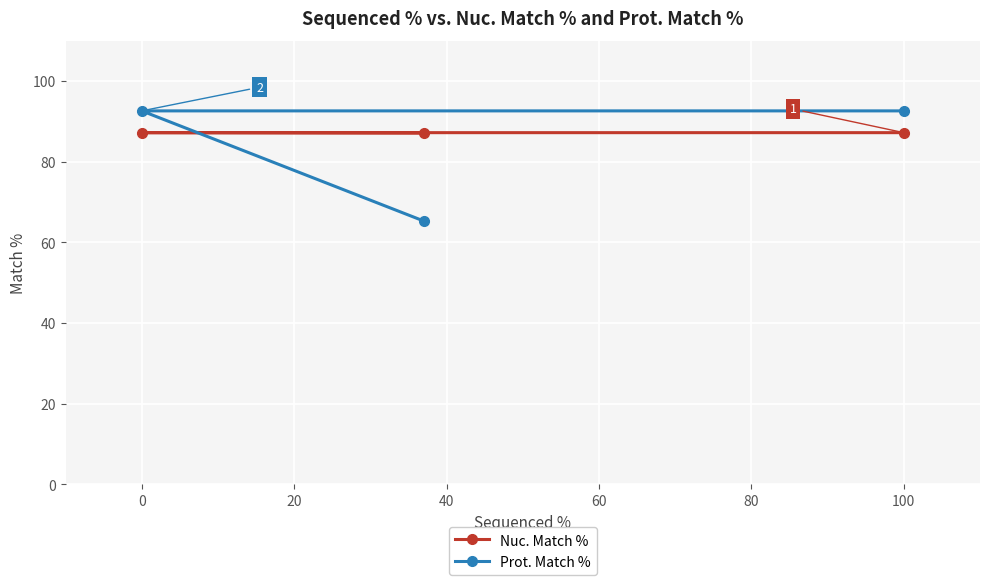

The value of Nuc. Match % at 0 is 121.4. True or false?

False